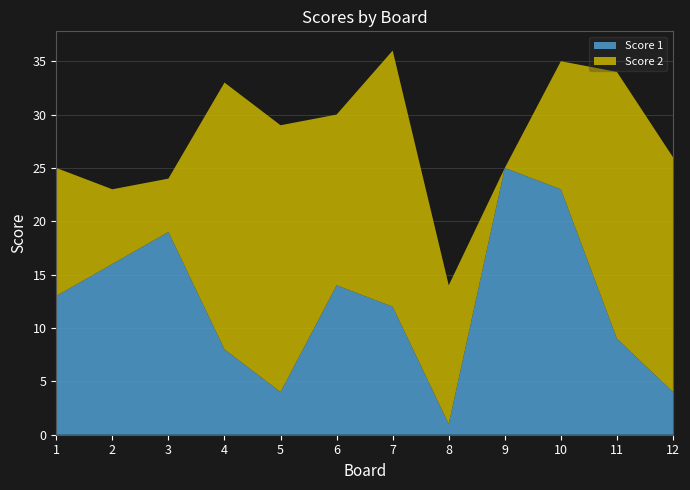

Reading right to left, extract all data points from this chart.

Score 1: 12=4	11=9	10=23	9=25	8=1	7=12	6=14	5=4	4=8	3=19	2=16	1=13
Score 2: 12=22	11=25	10=12	9=0	8=13	7=24	6=16	5=25	4=25	3=5	2=7	1=12